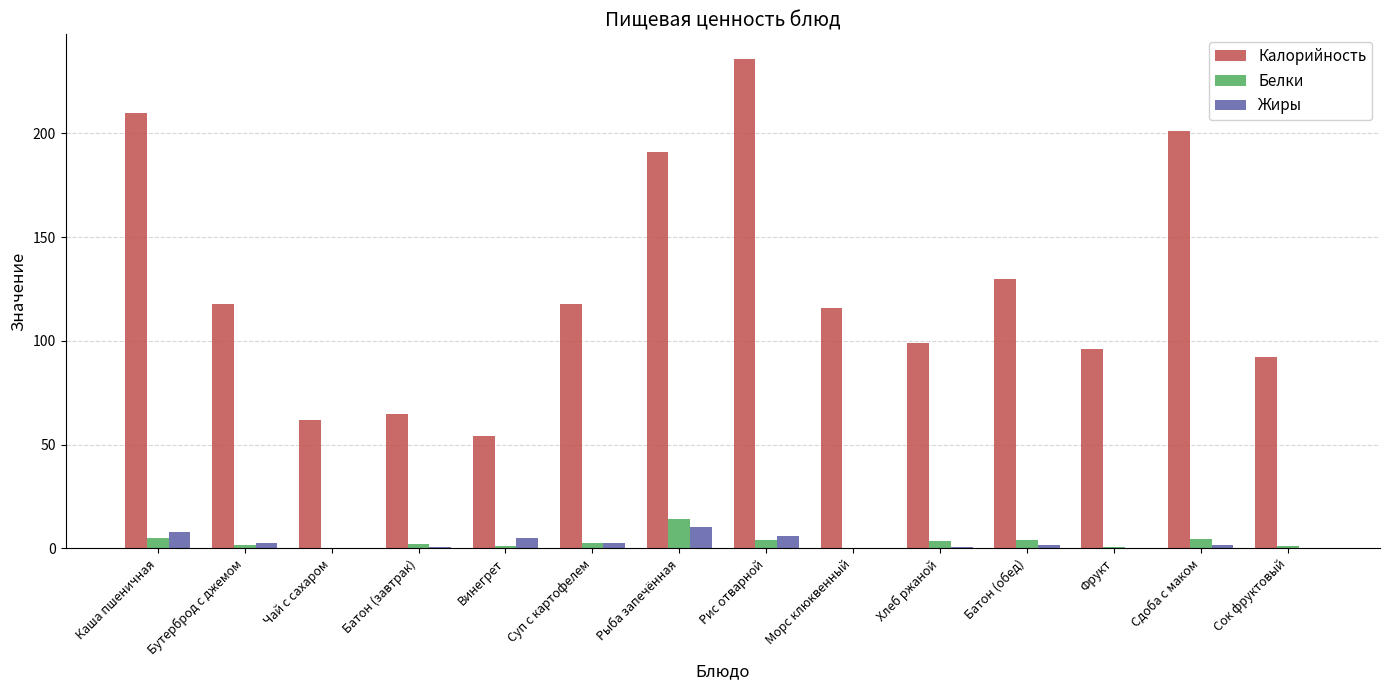

Where does the Жиры series first go above 1?

Каша пшеничная